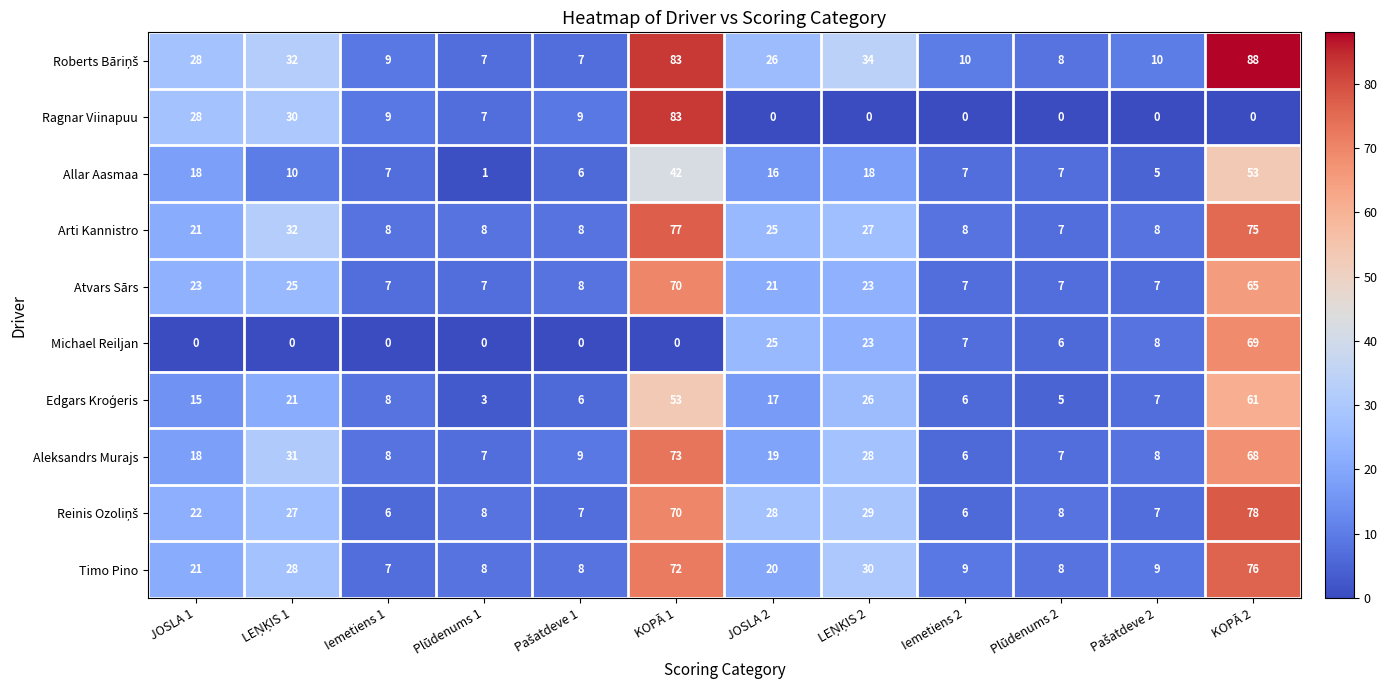

Where does the Timo Pino series first go above 20?

JOSLA 1